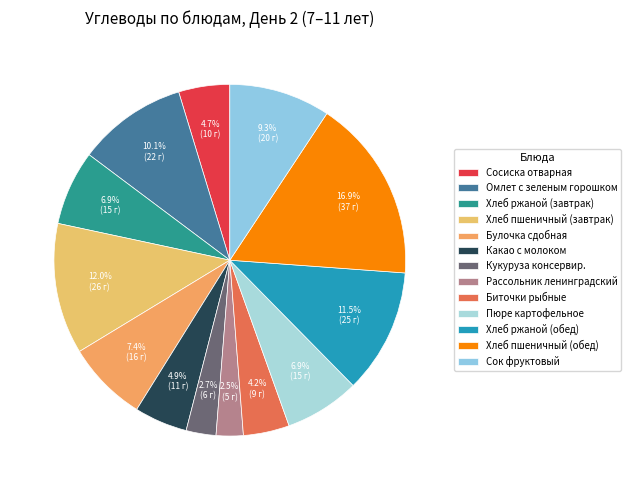

How many slices are in this pie chart?

13